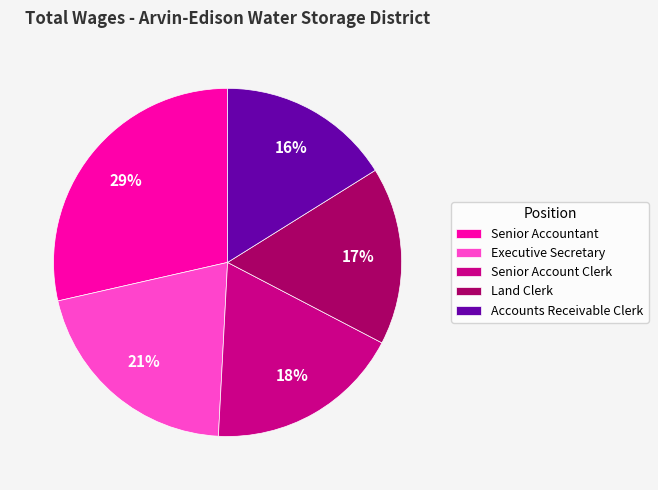

Does any single category account for the majority?

No